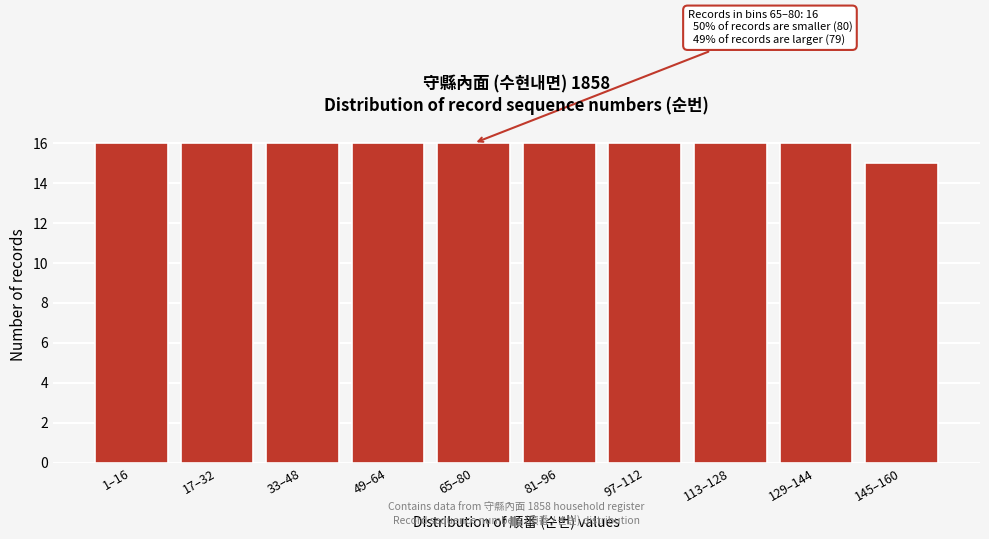

Reading left to right, extract all data points from this chart.

1–16=16	17–32=16	33–48=16	49–64=16	65–80=16	81–96=16	97–112=16	113–128=16	129–144=16	145–160=15